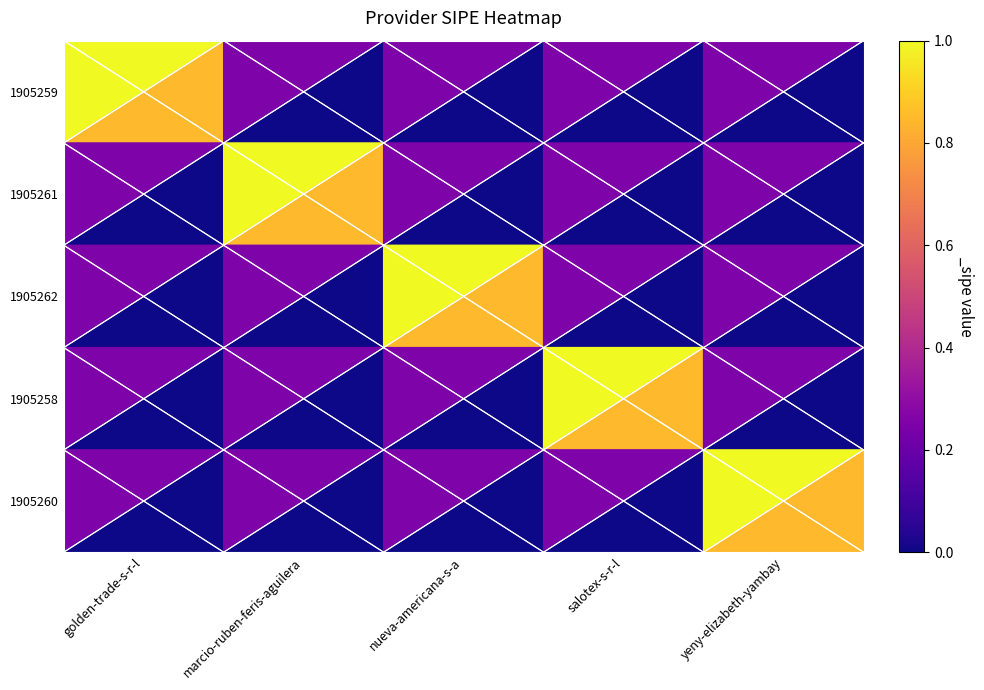

At which label is 1905262 closest to 0?

golden-trade-s-r-l